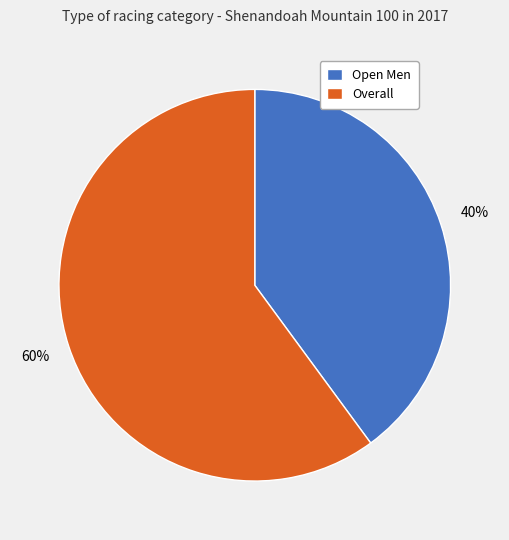

What is the largest slice in the pie chart?

Overall